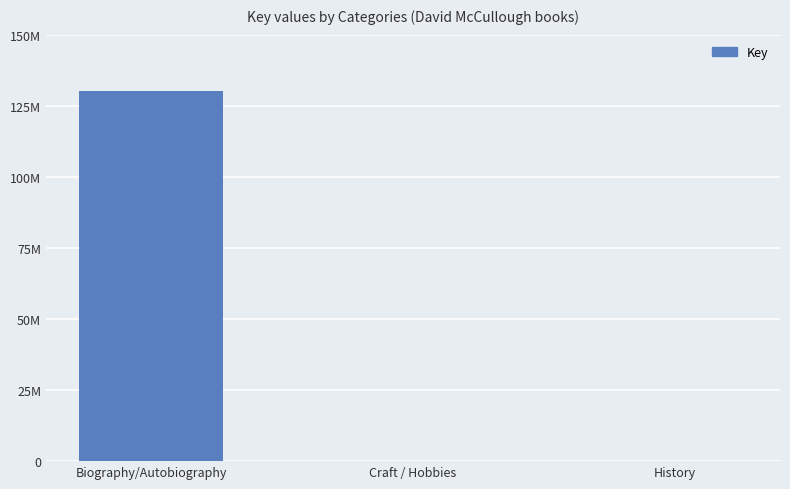

Are the bars horizontal?

No